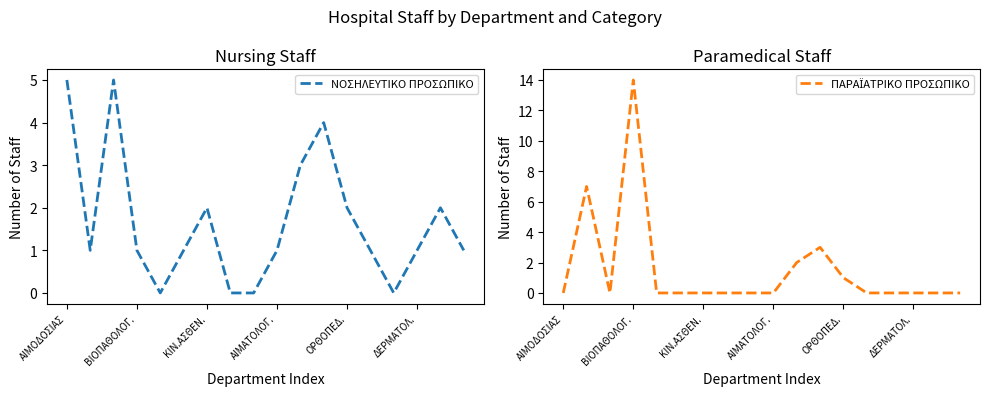

How many values in ΝΟΣΗΛΕΥΤΙΚΟ ΠΡΟΣΩΠΙΚΟ are above zero?

14